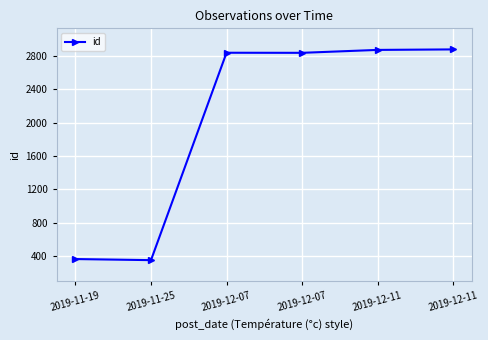

What is the sum of all values?

12148